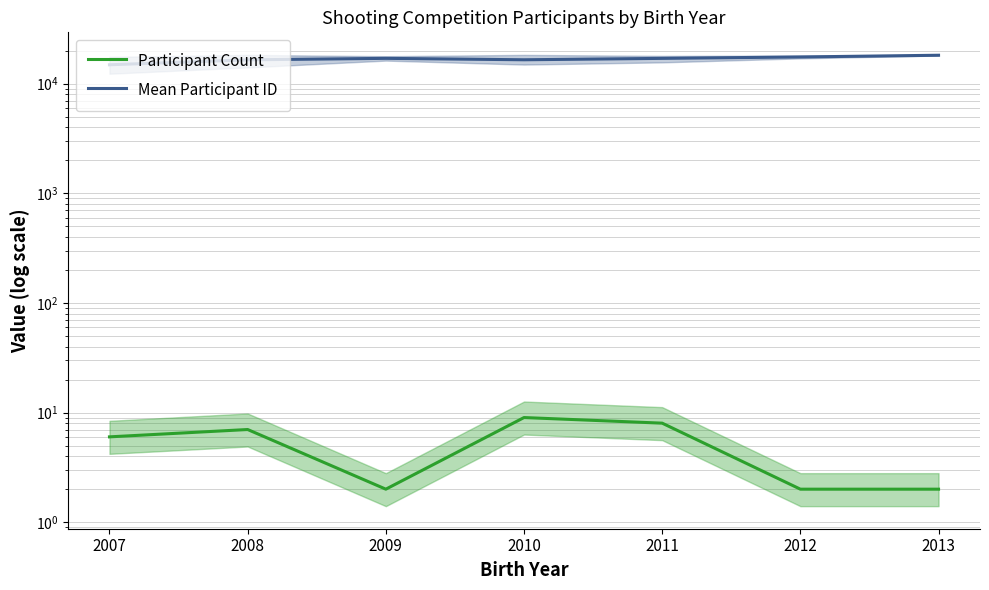

At which label does Mean Participant ID reach its peak?

2013